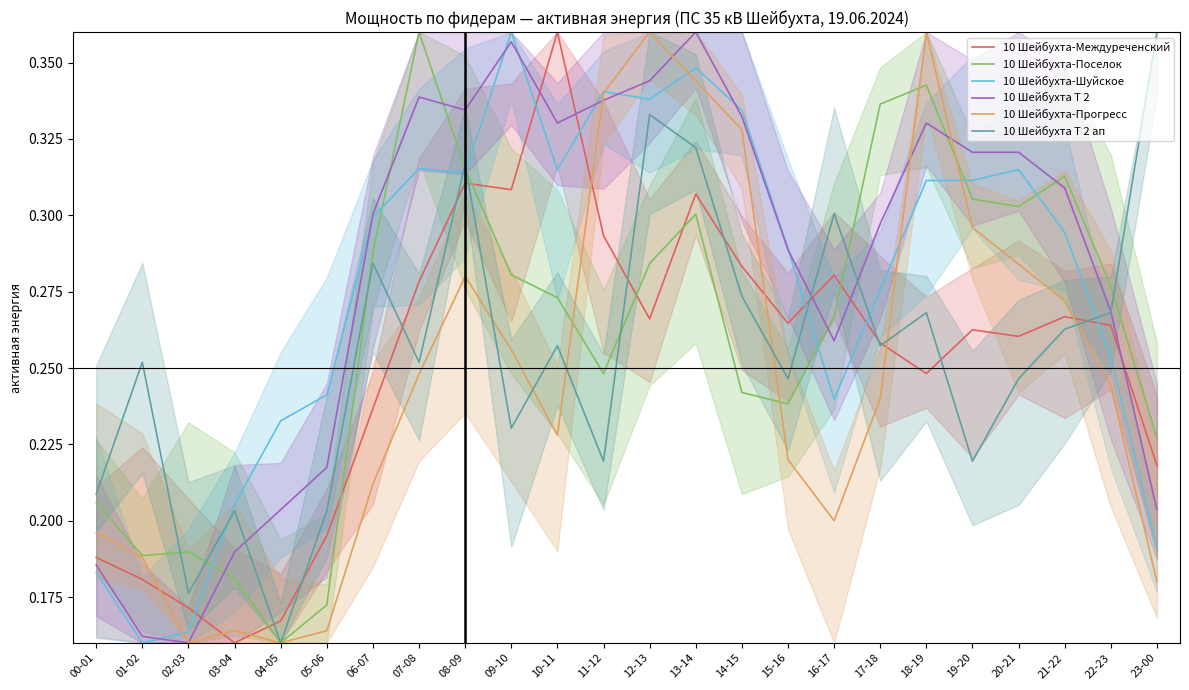

True or false: 10 Шейбухта-Прогресс and 10 Шейбухта-Междуреченский cross at least once.

True